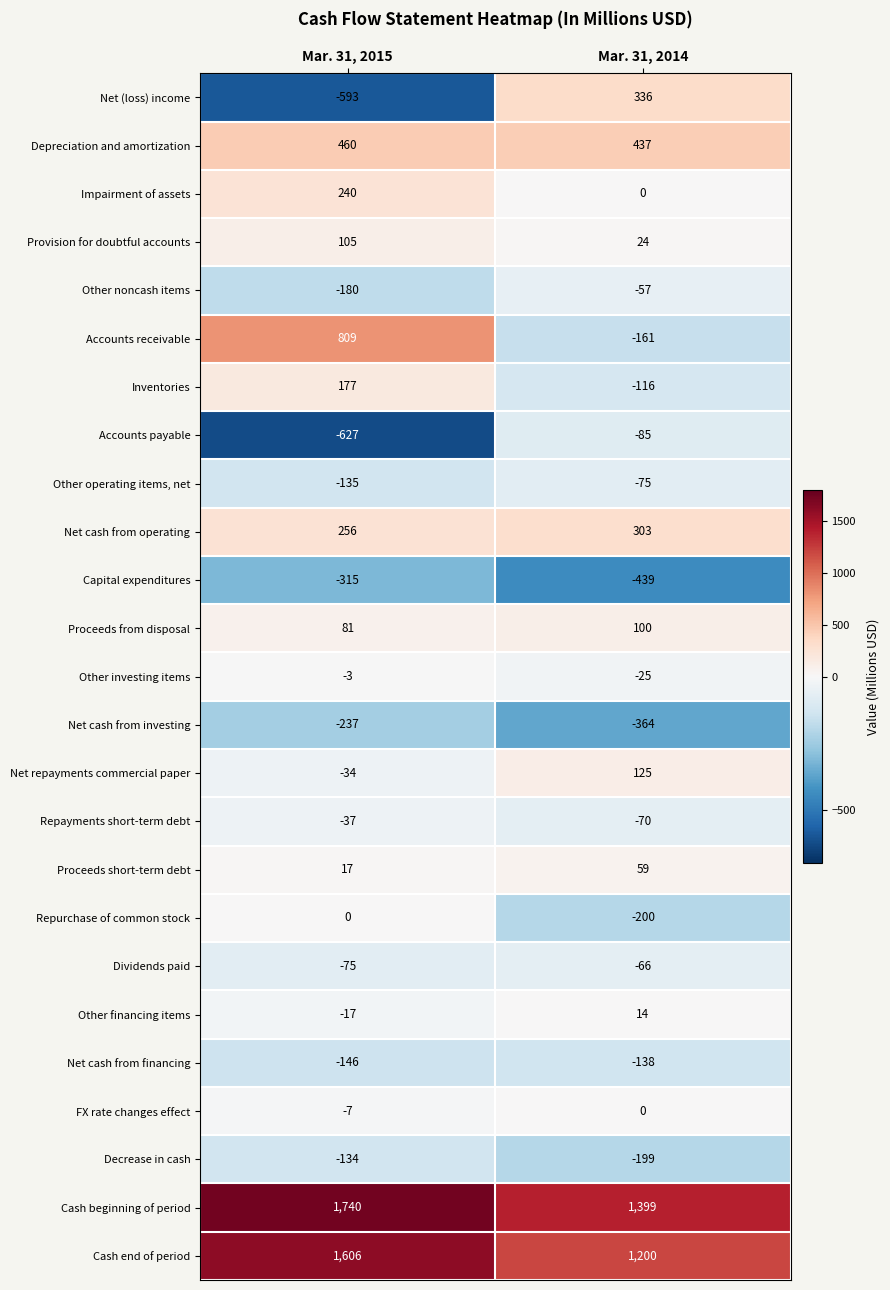

The value of Proceeds short-term debt at Mar. 31, 2014 is 59. True or false?

True